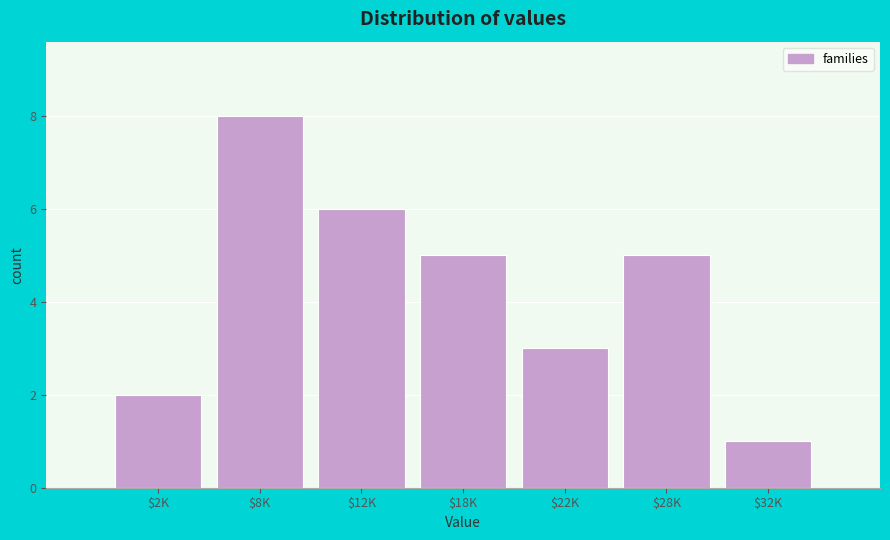

Reading right to left, extract all data points from this chart.

1	5	3	5	6	8	2